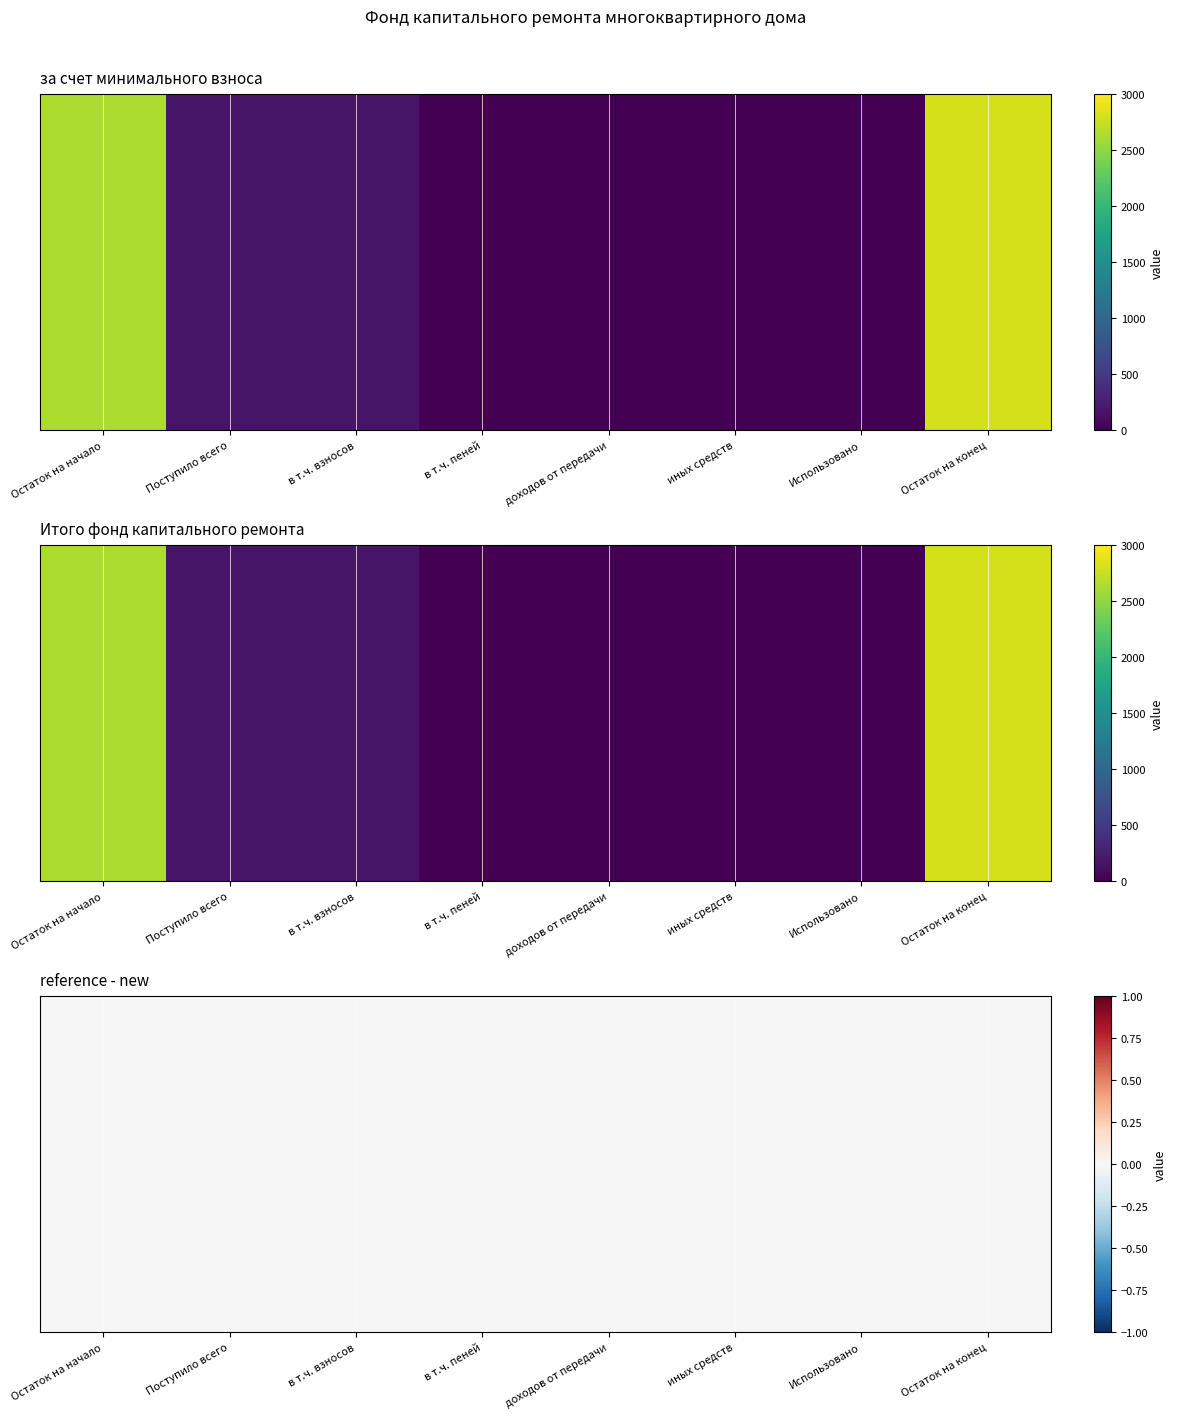

What is the average value of the Итого фонд капитального ремонта series?

724.2